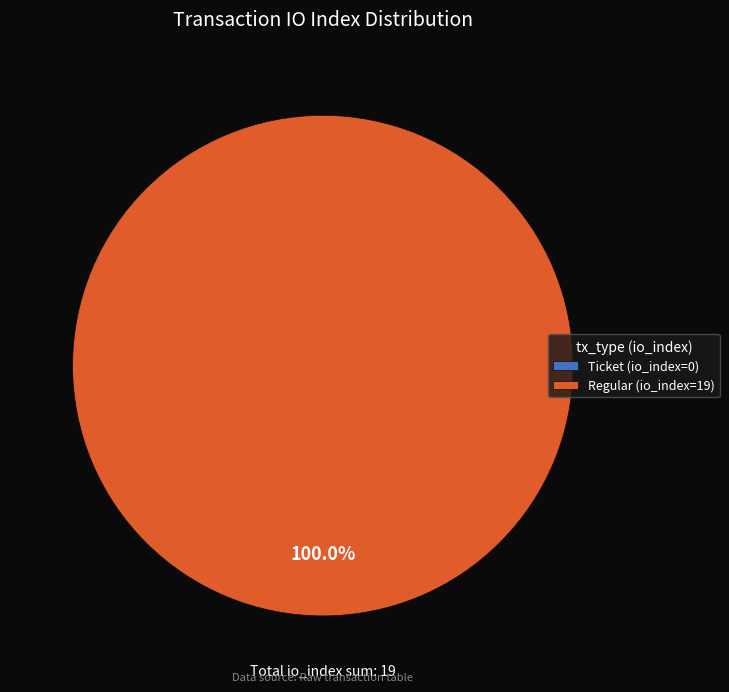

Combined, what portion of the pie is Ticket (io_index=0) and Regular (io_index=19)?

100.0%